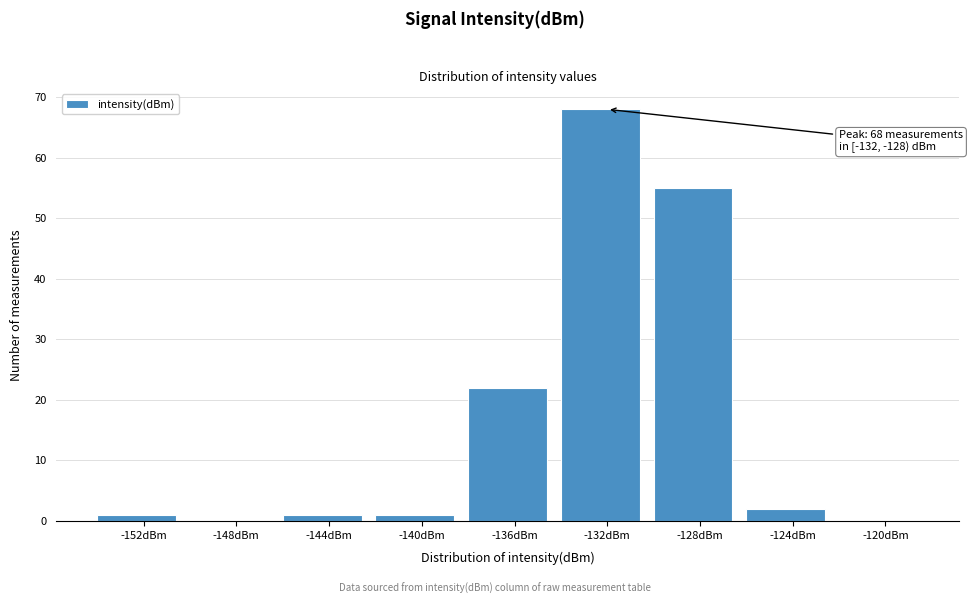

Reading right to left, what are all the values shown in this chart?

-120dBm=0	-124dBm=2	-128dBm=55	-132dBm=68	-136dBm=22	-140dBm=1	-144dBm=1	-148dBm=0	-152dBm=1